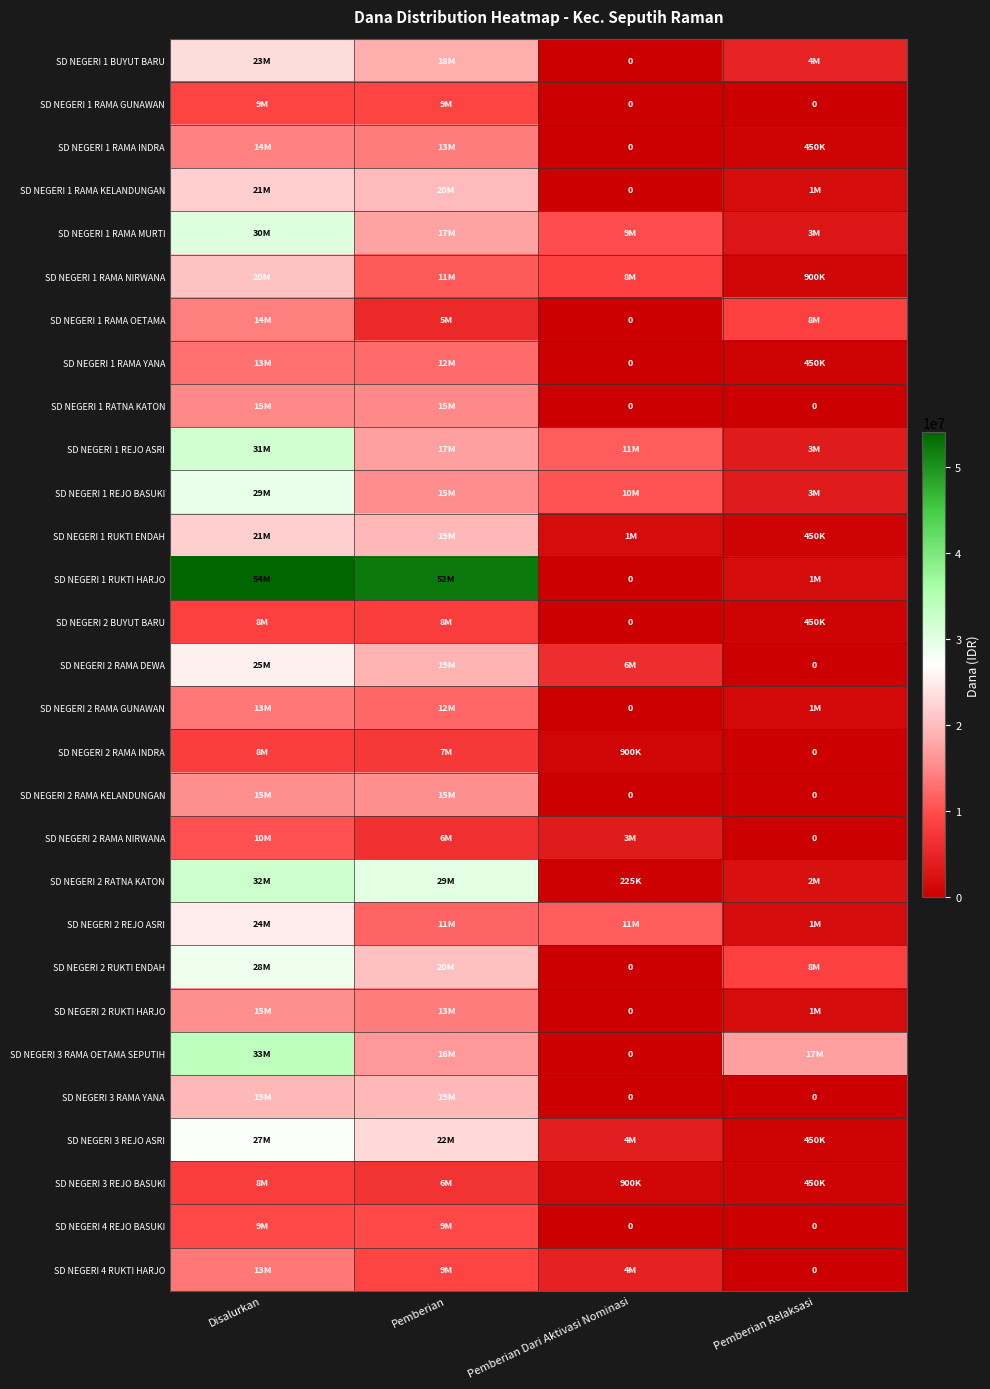

Is it true that SD NEGERI 2 RUKTI ENDAH equals 14849090 at Pemberian Relaksasi?

False